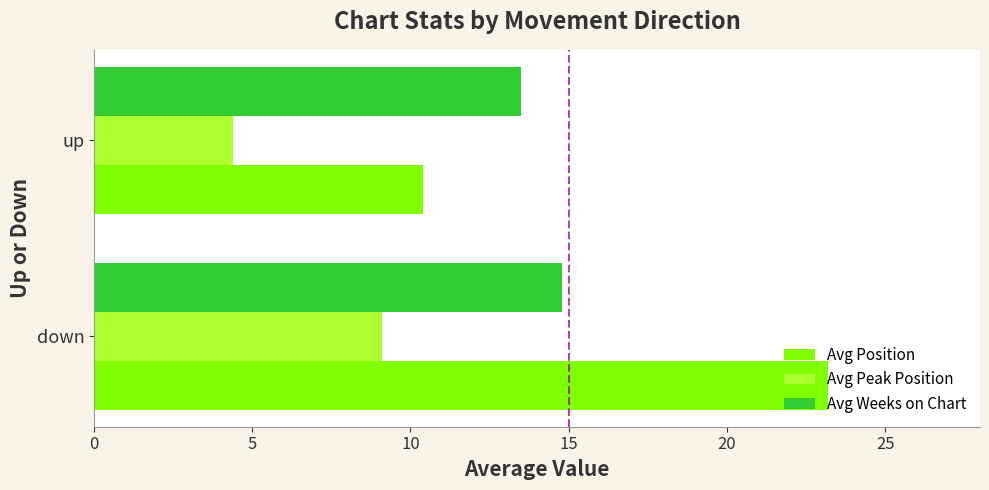

Which series has the largest range (max minus min)?

Avg Position